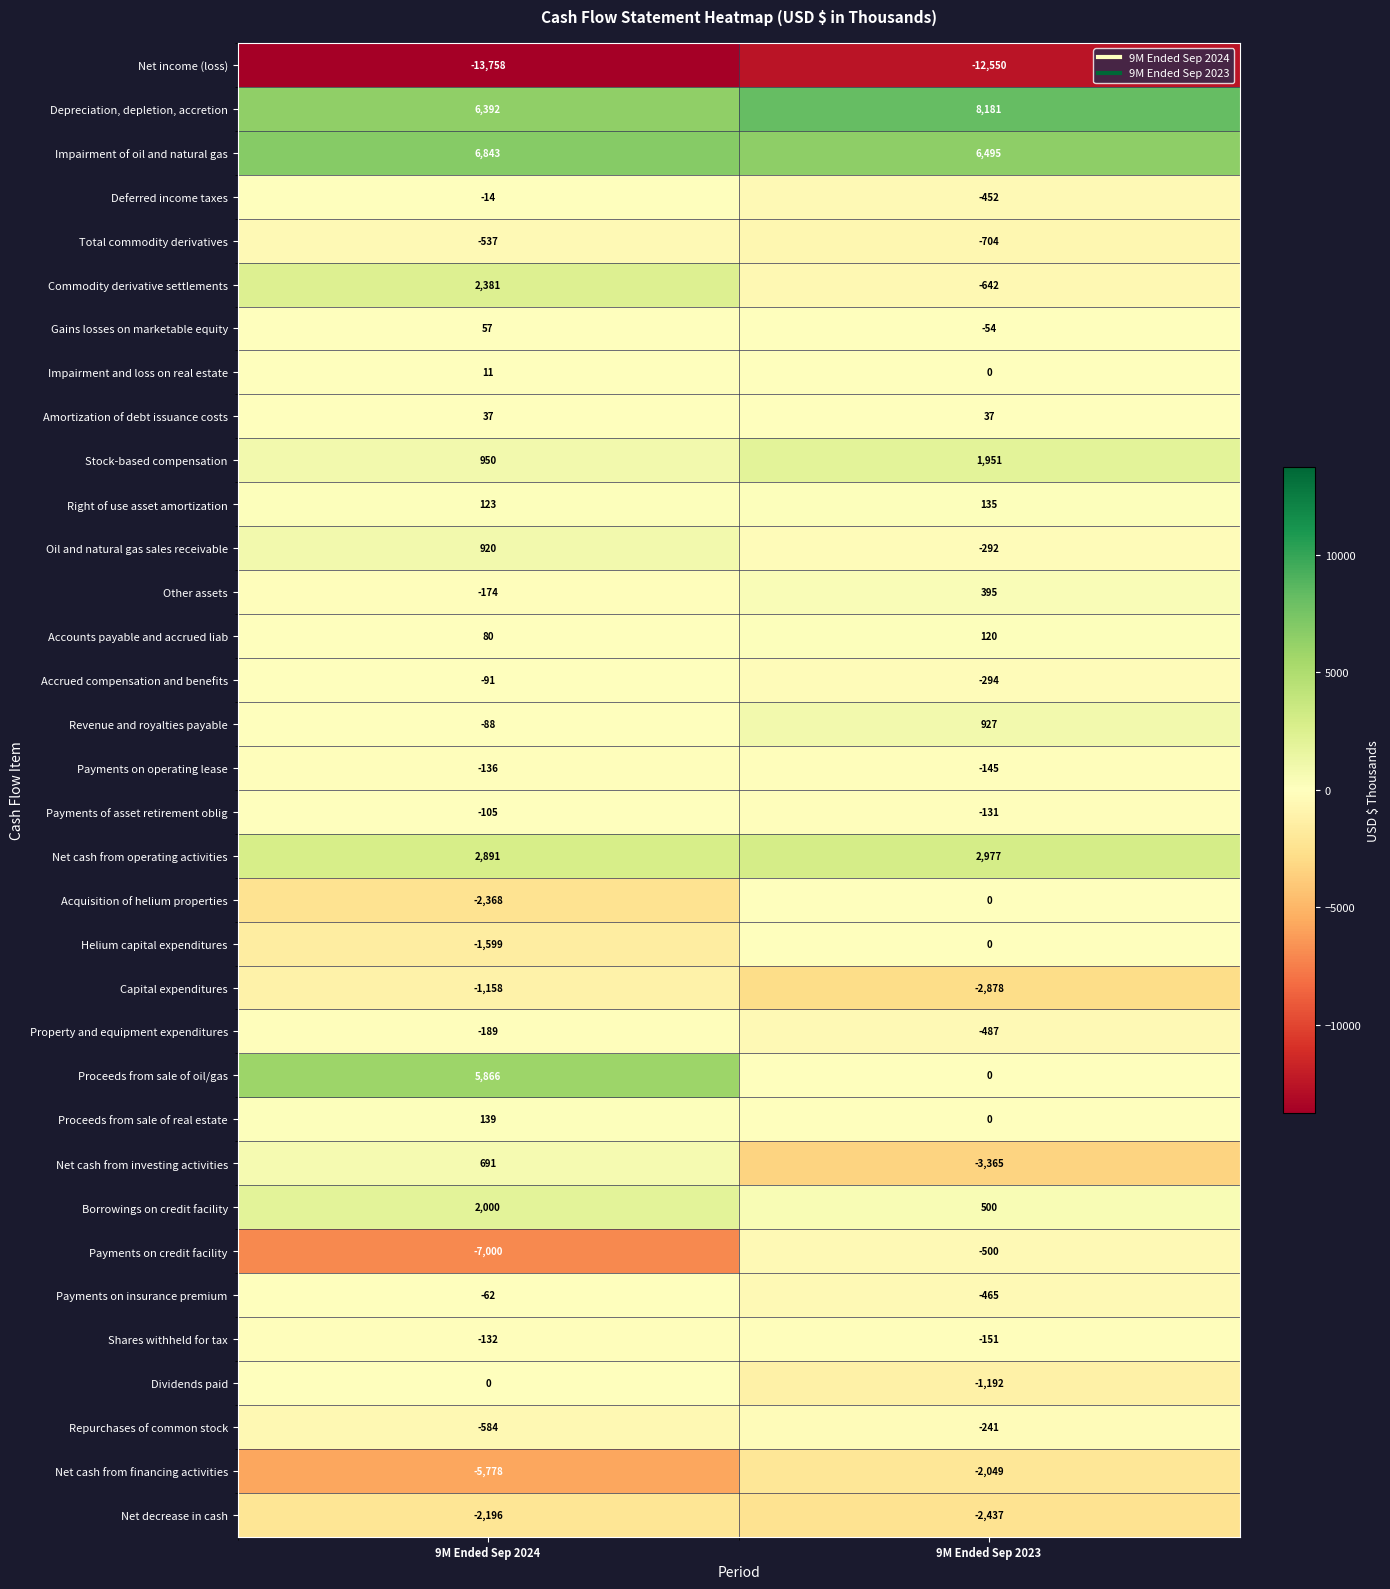

Count the number of data series in this chart.

34